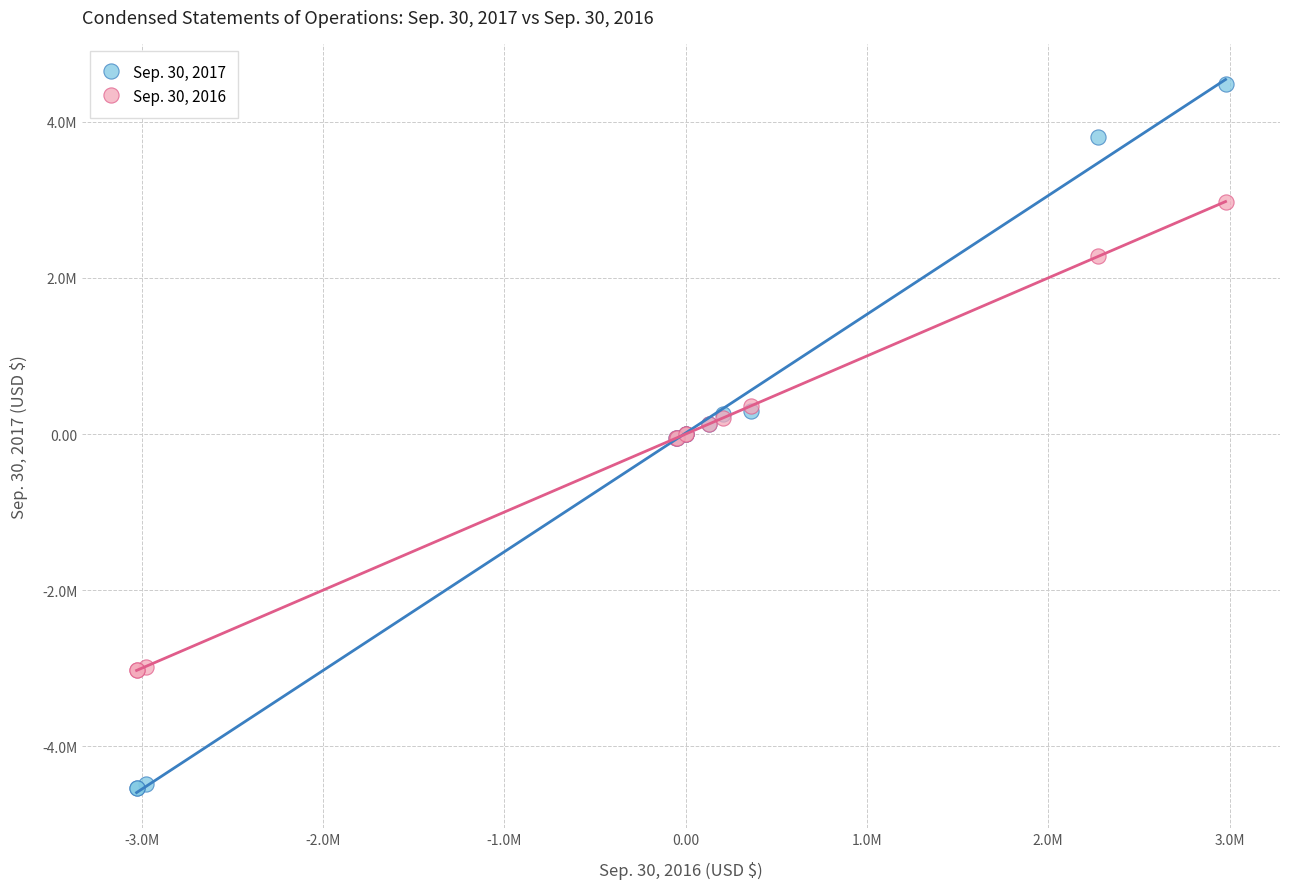

Which series contains the lowest Y value?

Sep. 30, 2017